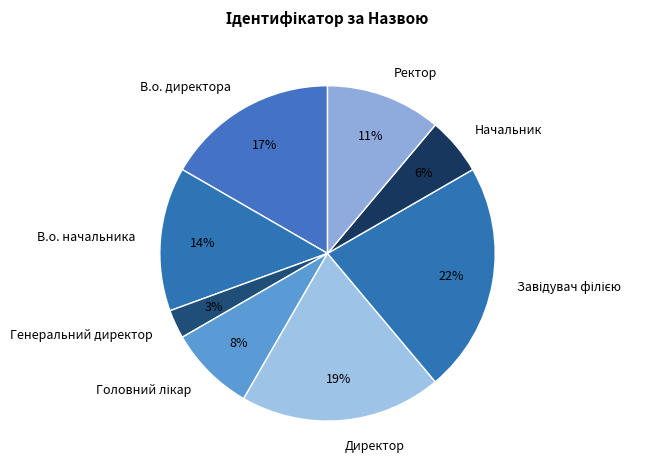

How many segments does this pie chart have?

8